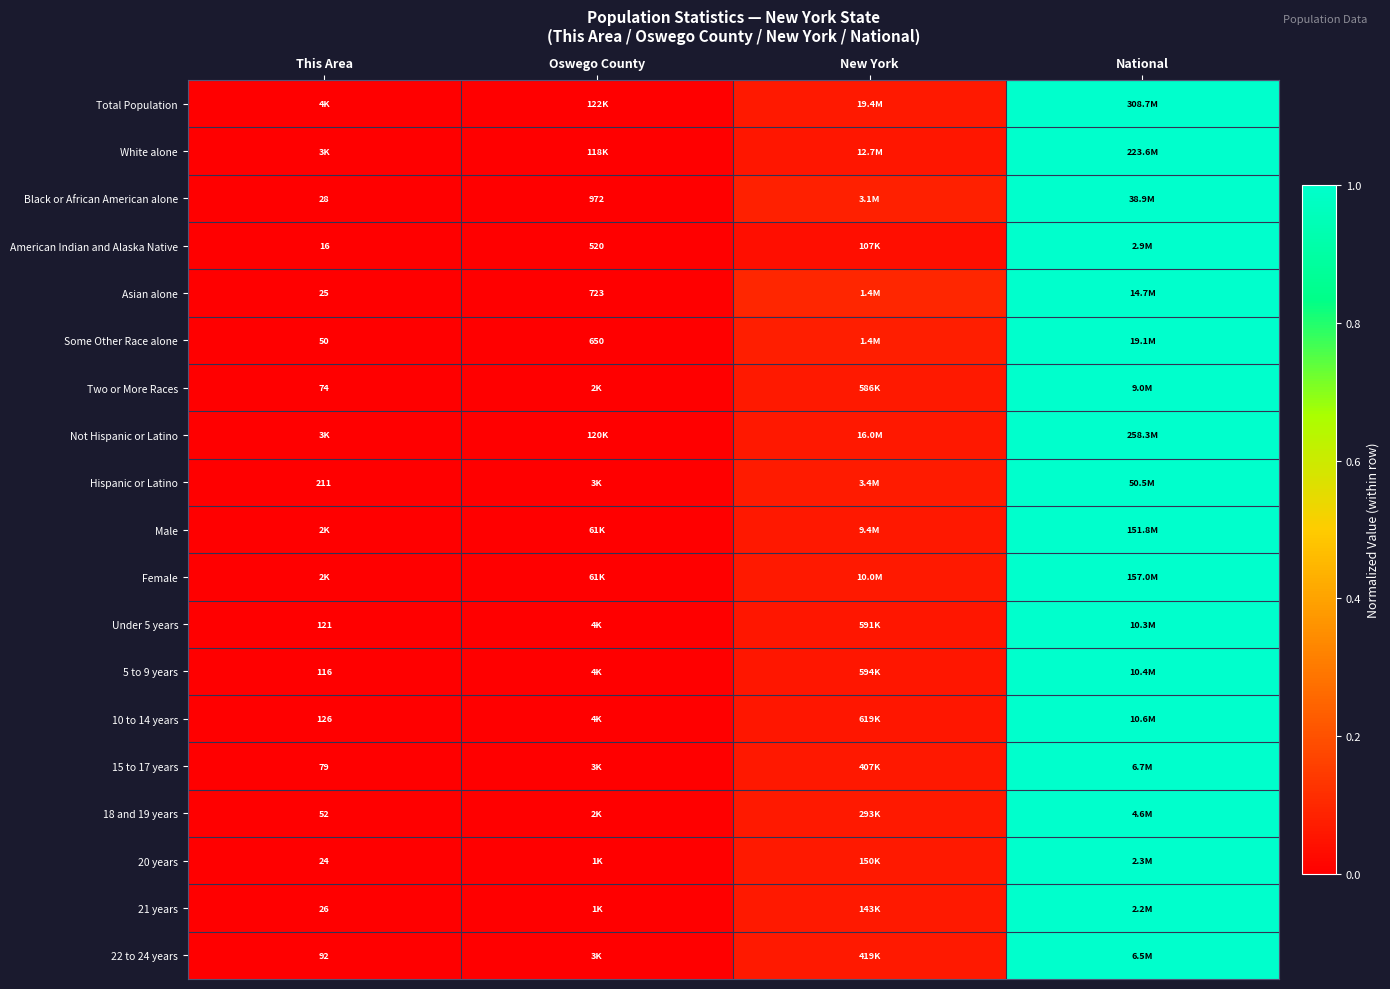

At how many categories does at least one series exceed 0?

3